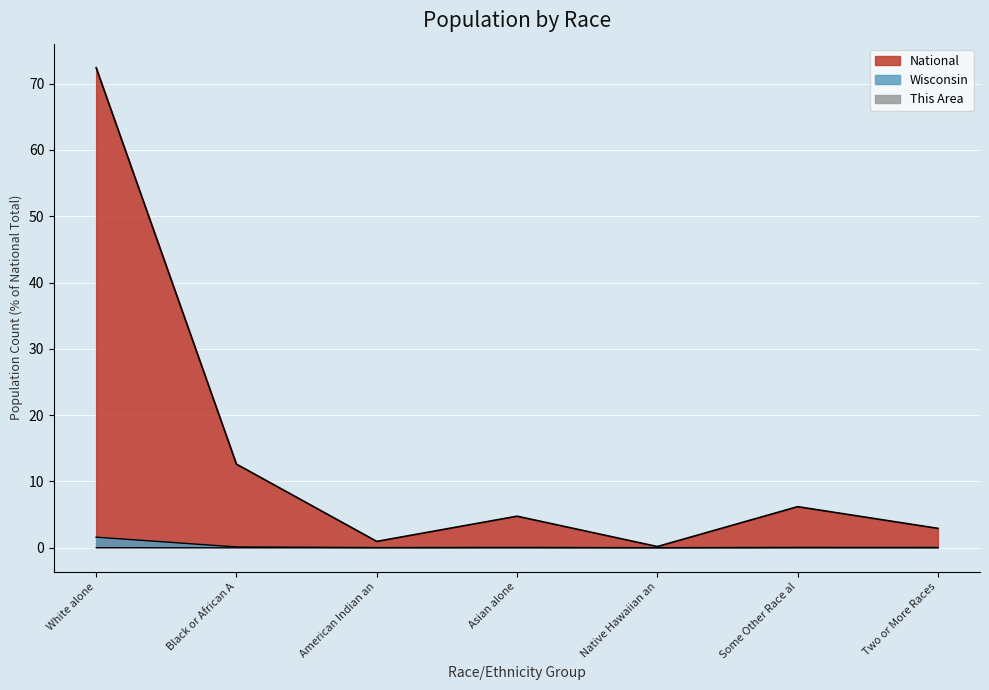

How many values in the National series exceed 4?

4